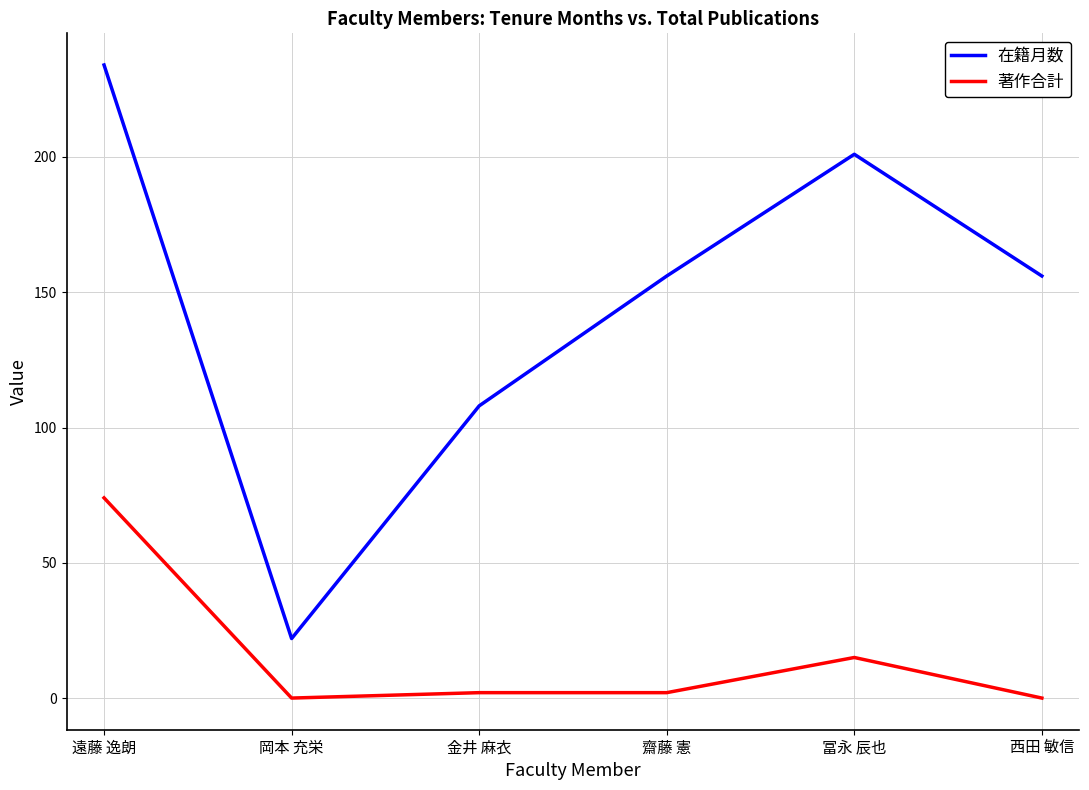

True or false: 著作合計 and 在籍月数 intersect in this chart.

False